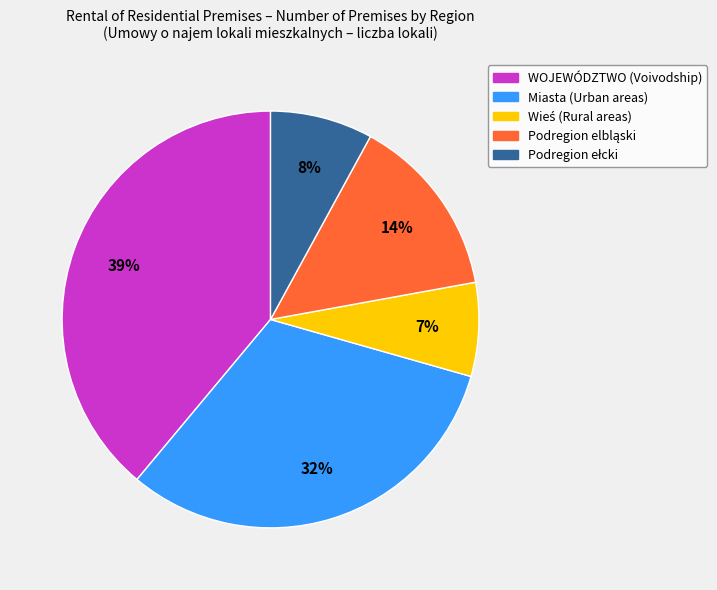

Is there a majority slice in this chart?

No